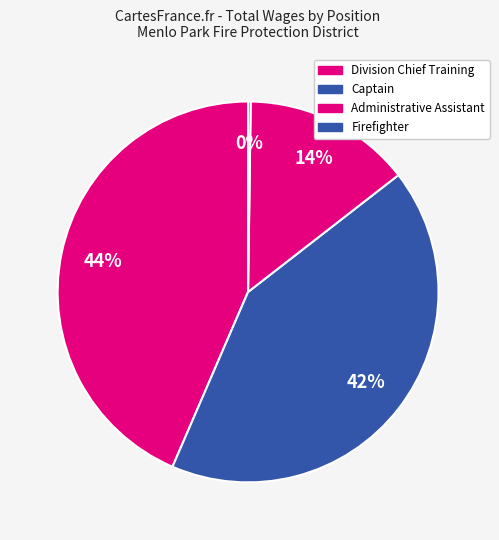

To the nearest percent, what is the average slice percentage?

25%